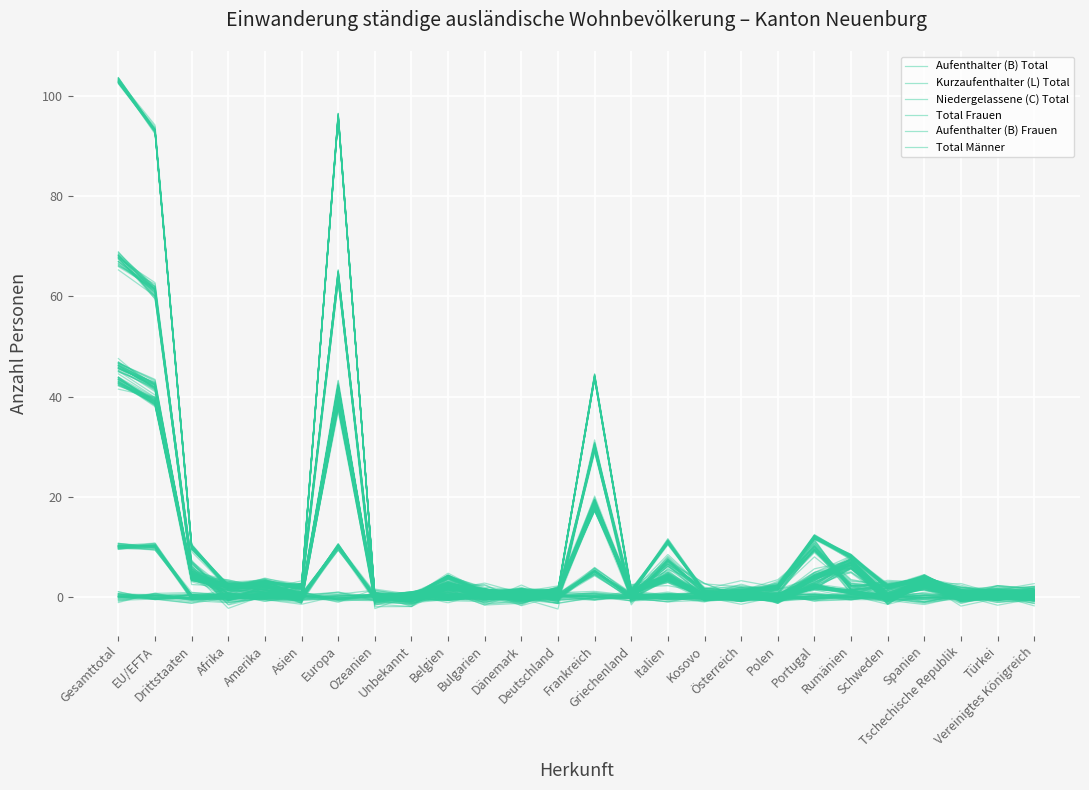

At which label is Total Männer closest to 32?

Frankreich